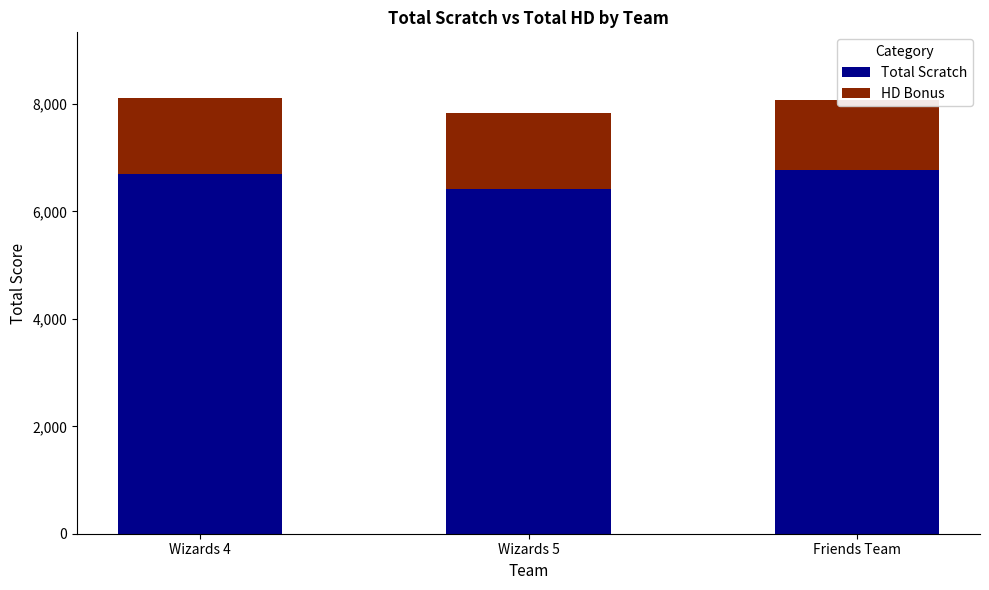

Count the number of data series in this chart.

2